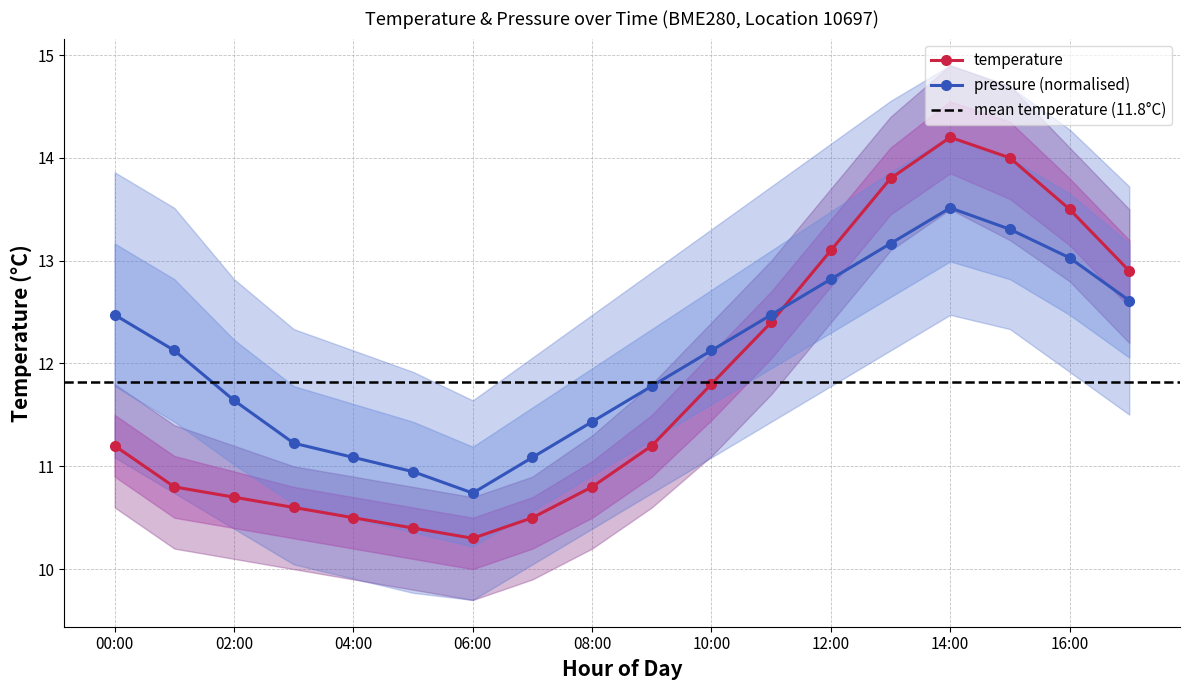

Between 05:00 and 15:00, which series saw the biggest shift?

temperature